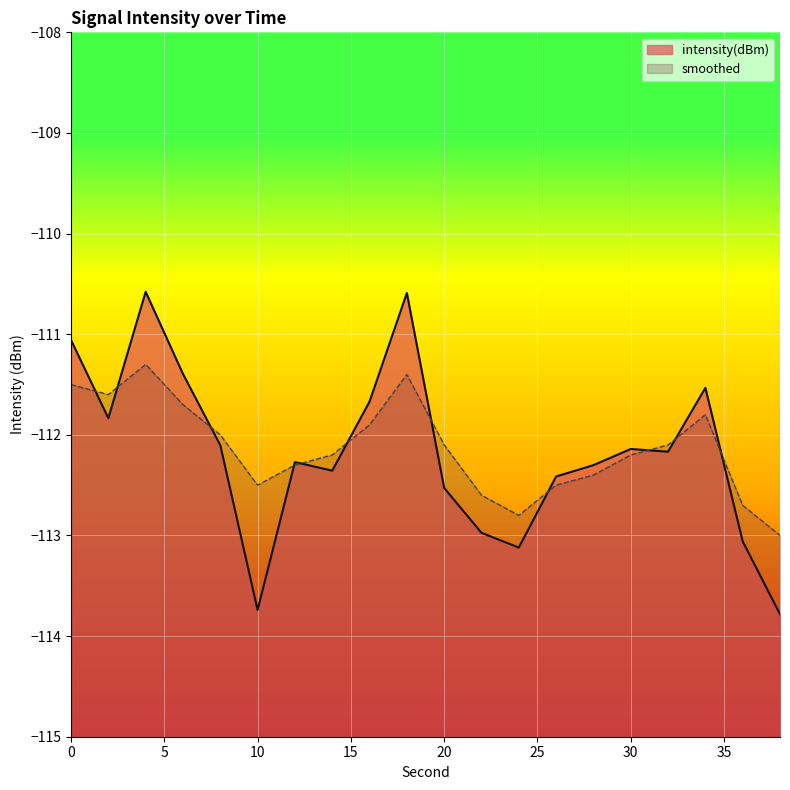

What is the total value across all series at 24?

-225.9